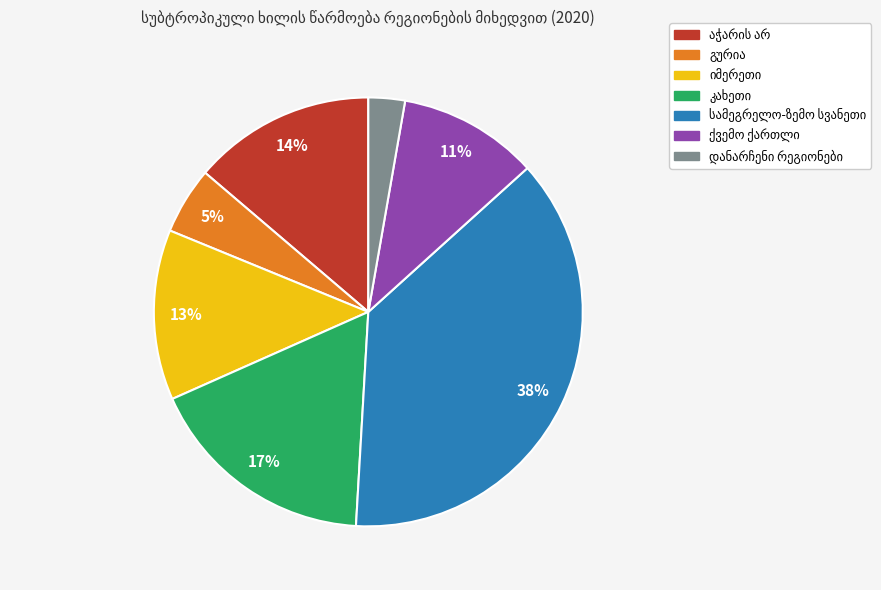

Is there a majority slice in this chart?

No